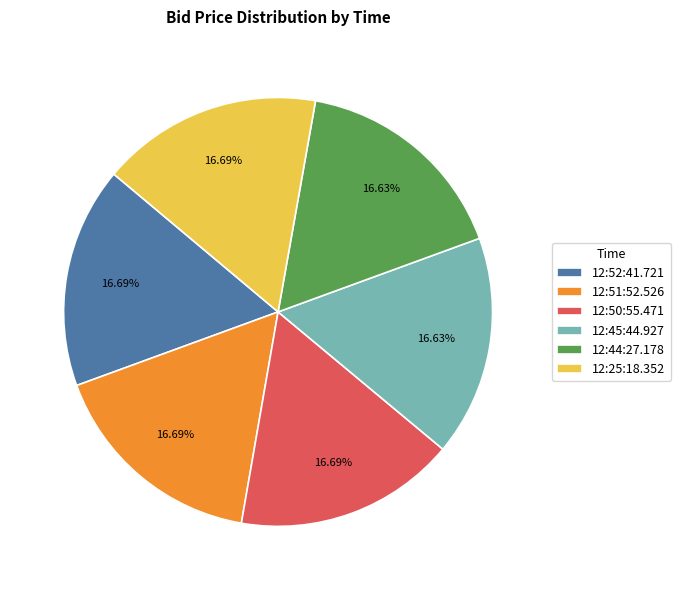

Approximately how many times larger is the value at 12:51:52.526 compared to 12:52:41.721?

1.0